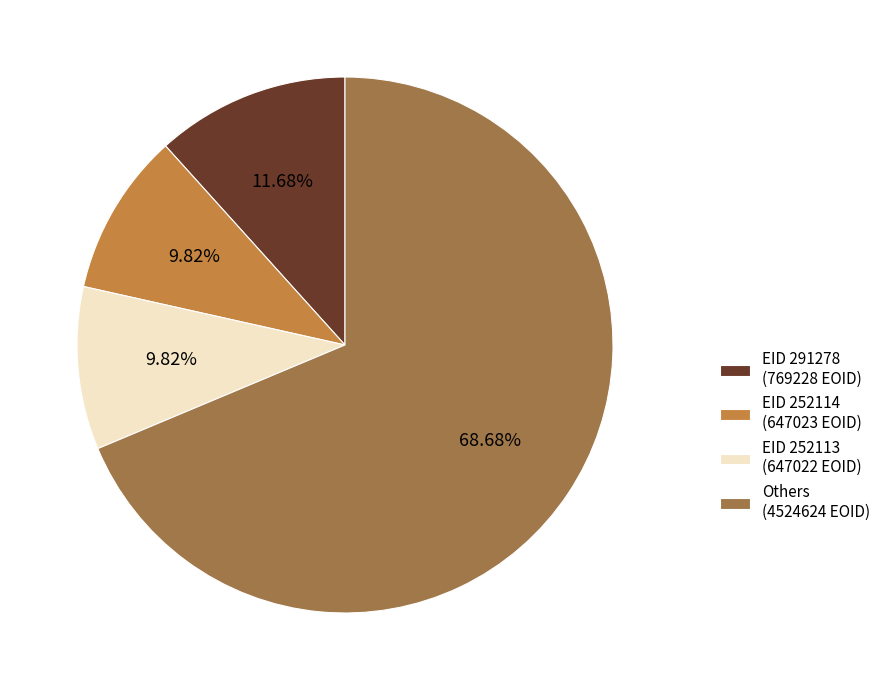

Is EID 252114 (647023 EOID) the majority of the pie?

No